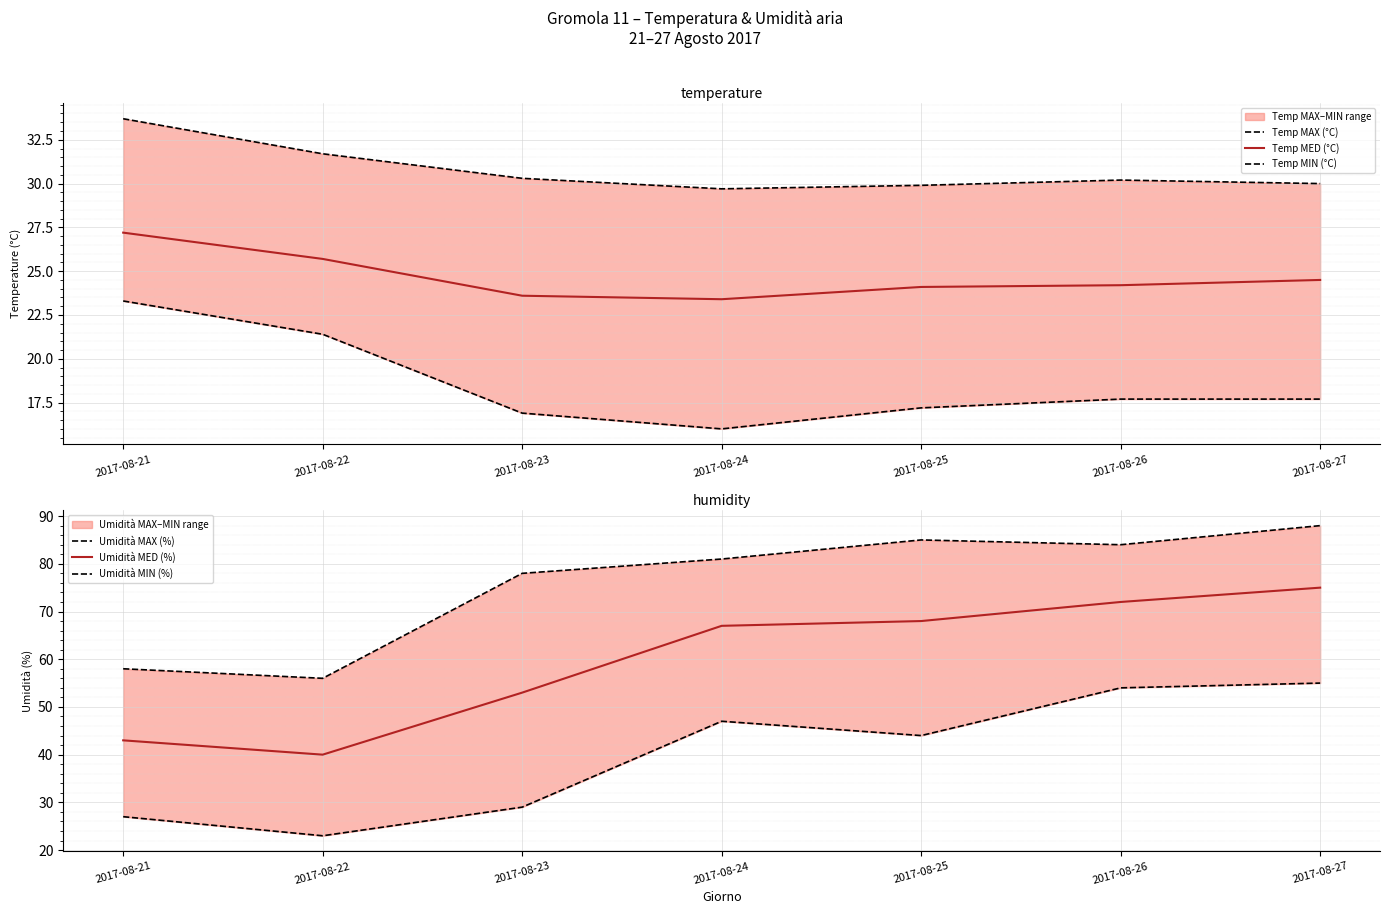

True or false: Umidità MIN (%) has a value of 54.0 at 2017-08-26.

True